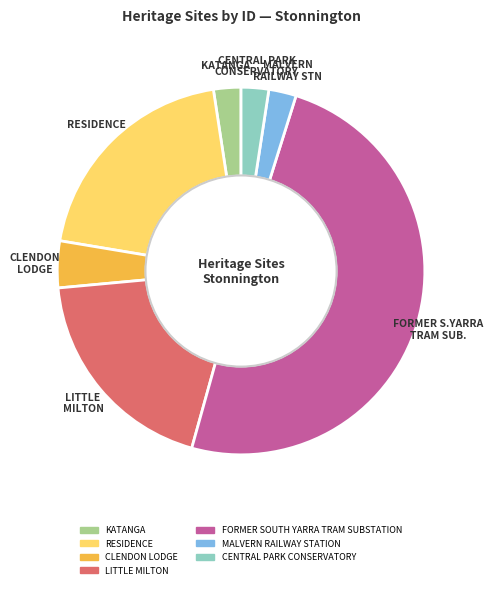

Does CLENDON LODGE account for over 50% of the chart?

No